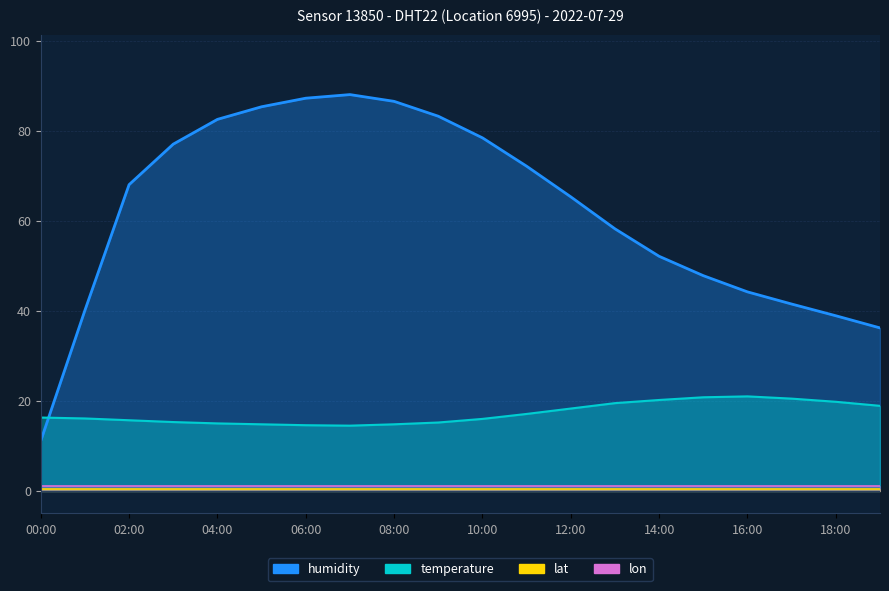

What is the label of the 16th point from the left?

15:00